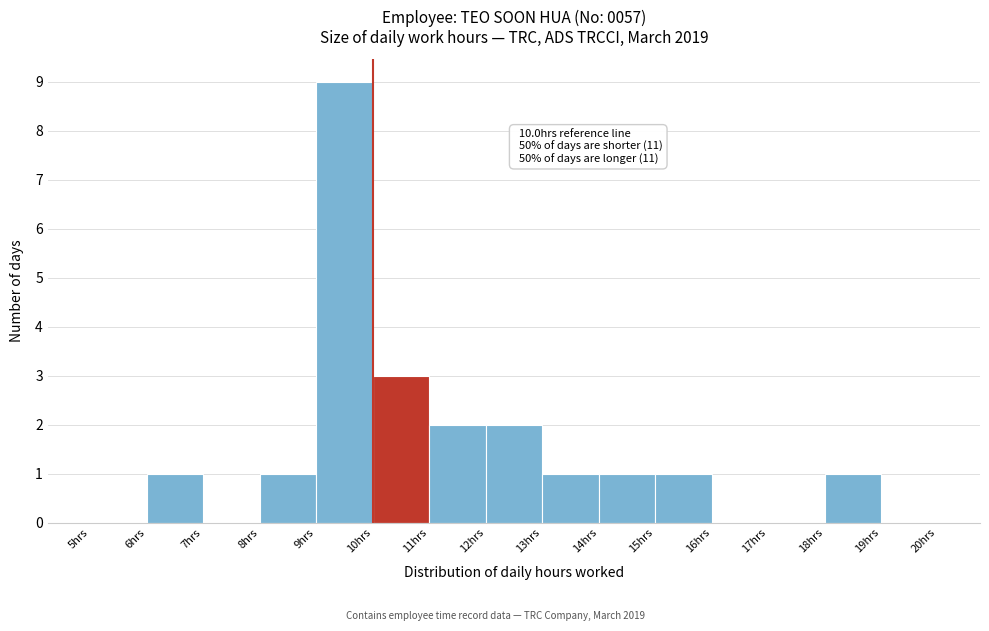

Over which range of the x-axis is the bar tallest?

9 to 10